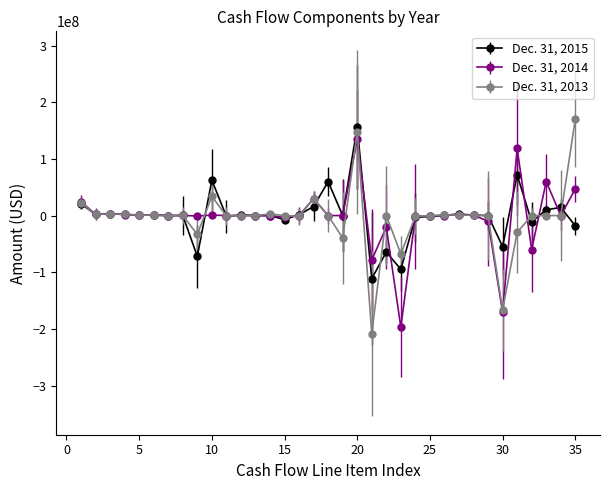

Which series has the largest range (max minus min)?

Dec. 31, 2013